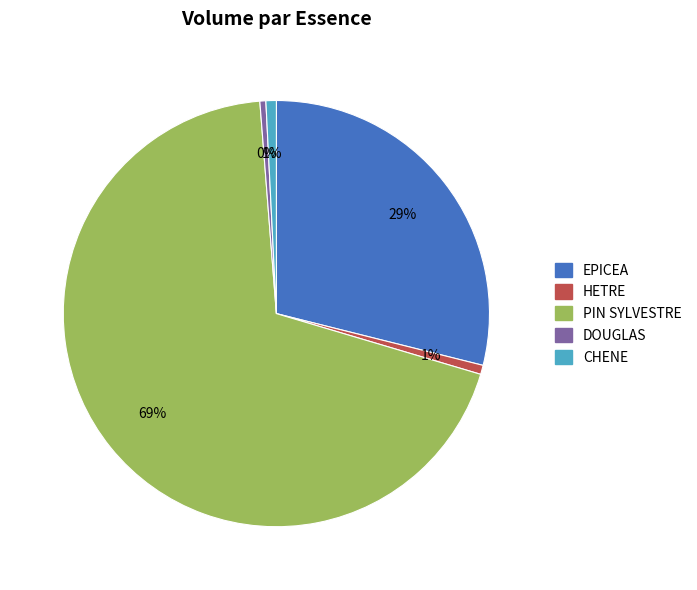

To the nearest percent, what is the difference between the largest and smallest slice percentages?

69%